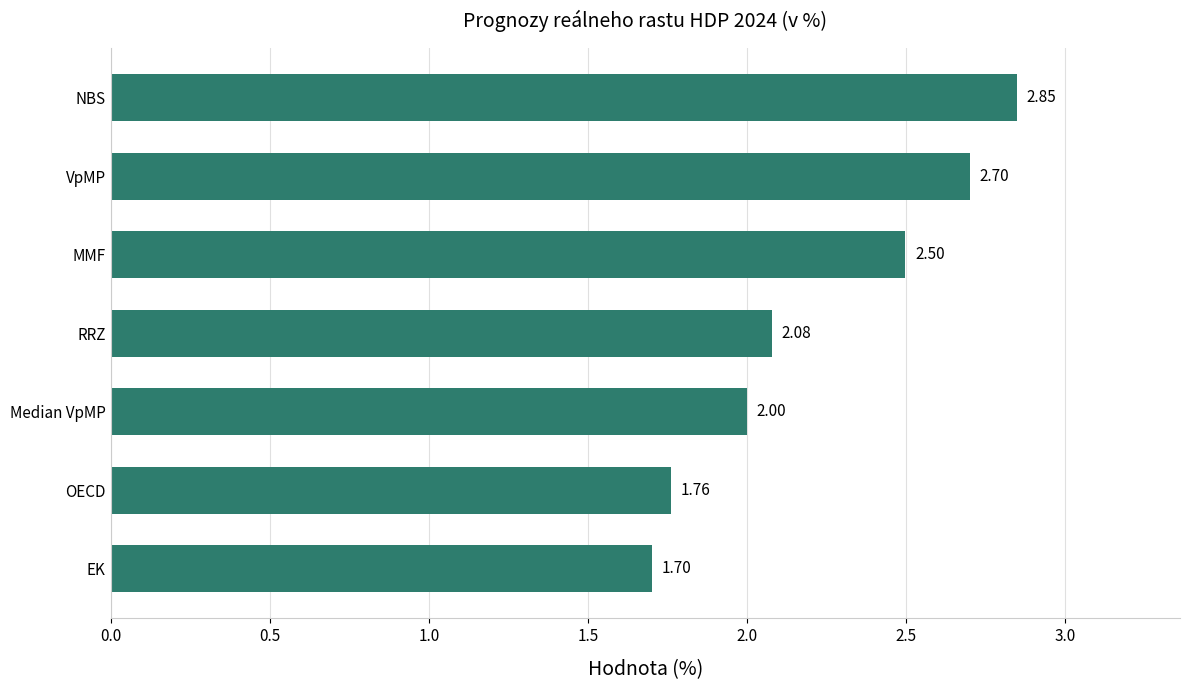

How many bars are there in total?

7